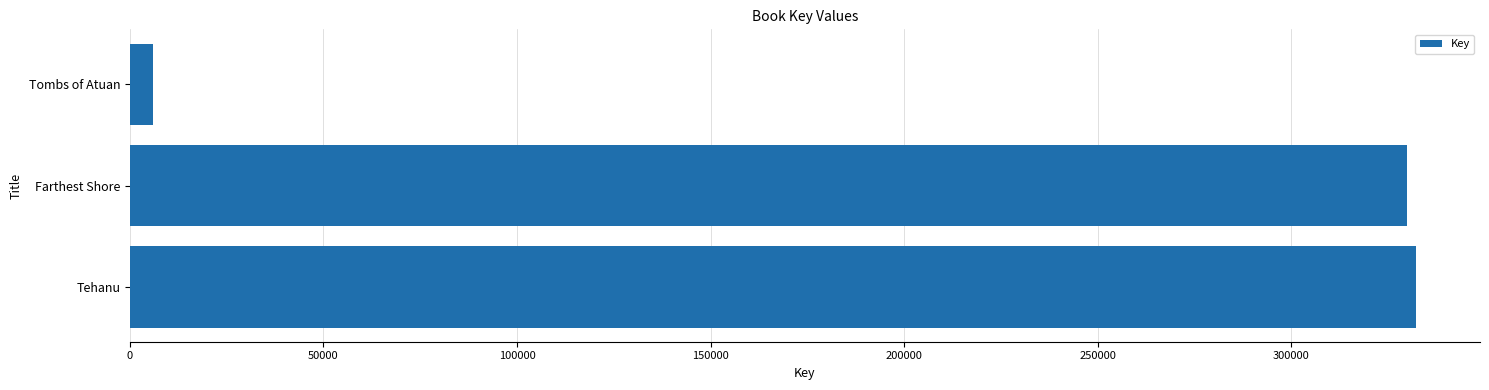

Between Tombs of Atuan and Tehanu, which is larger?

Tehanu